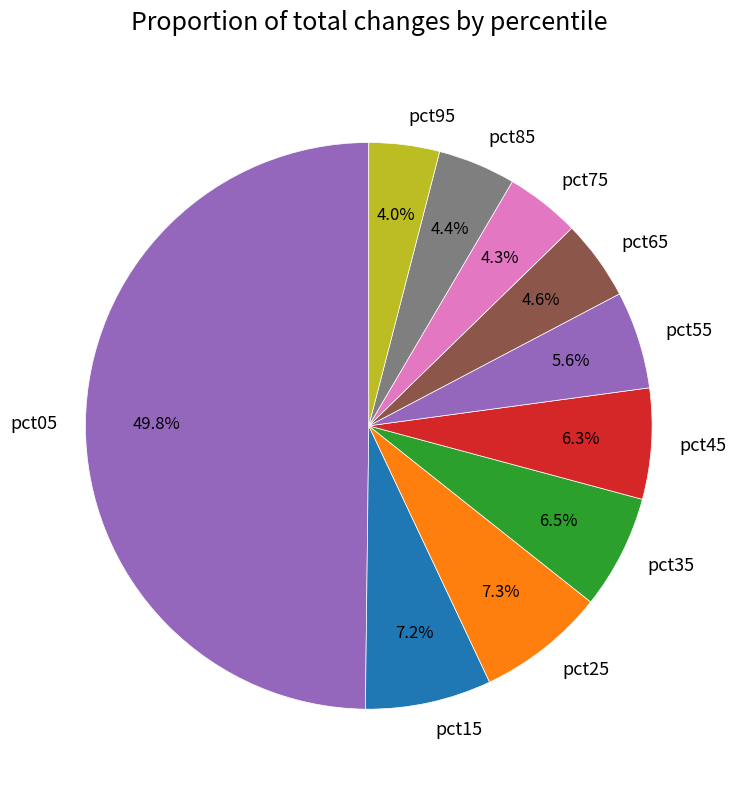

The pct95 slice represents 4% of the pie. True or false?

True